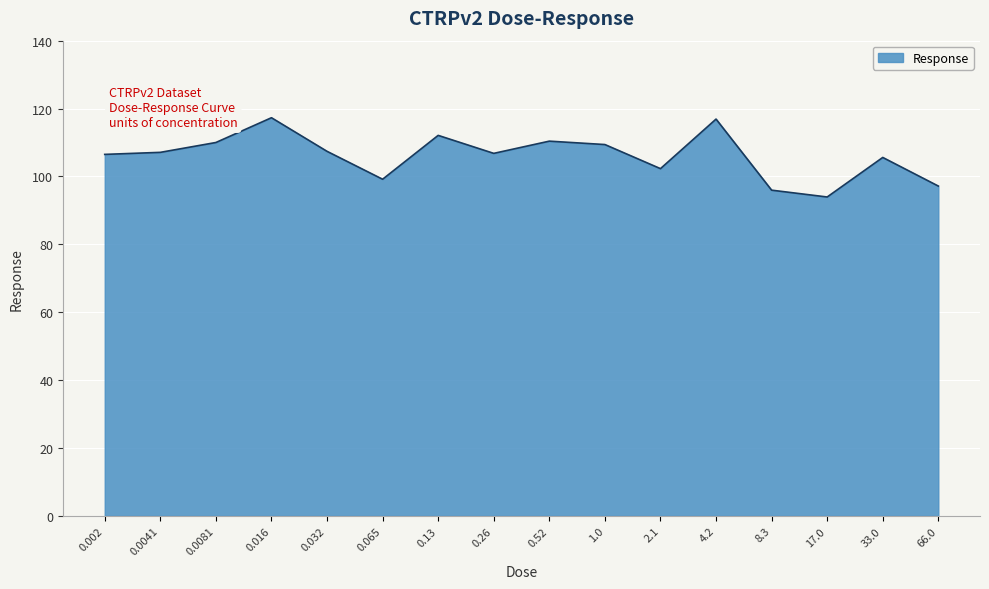

What is the difference between the values at 0.0081 and 4.2?

6.9